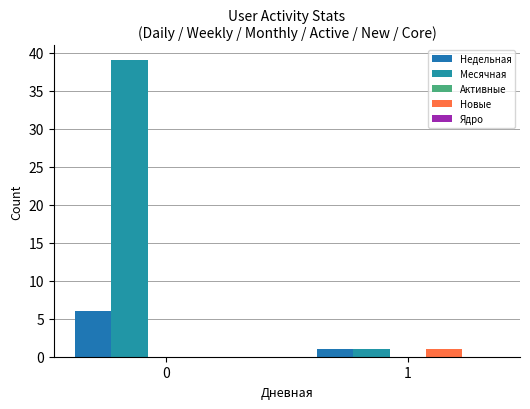

Is it true that Недельная equals 6 at 0?

True